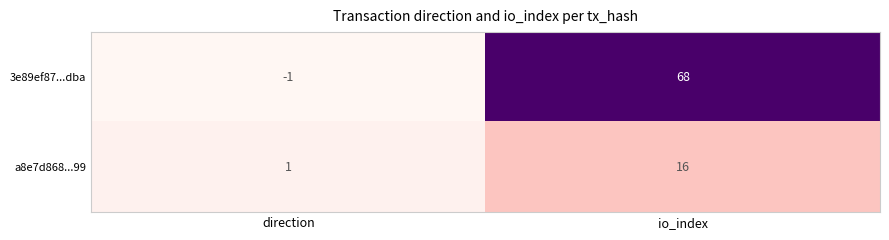

How many data points does each series have?

2